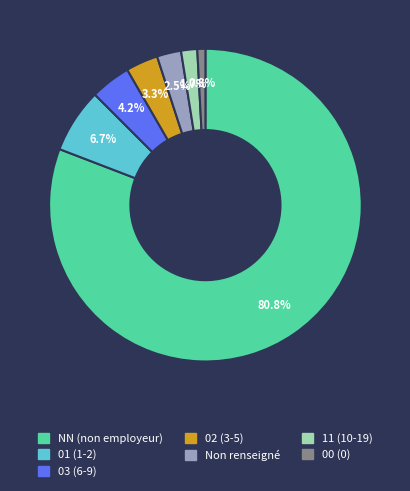

Is there a majority slice in this chart?

Yes